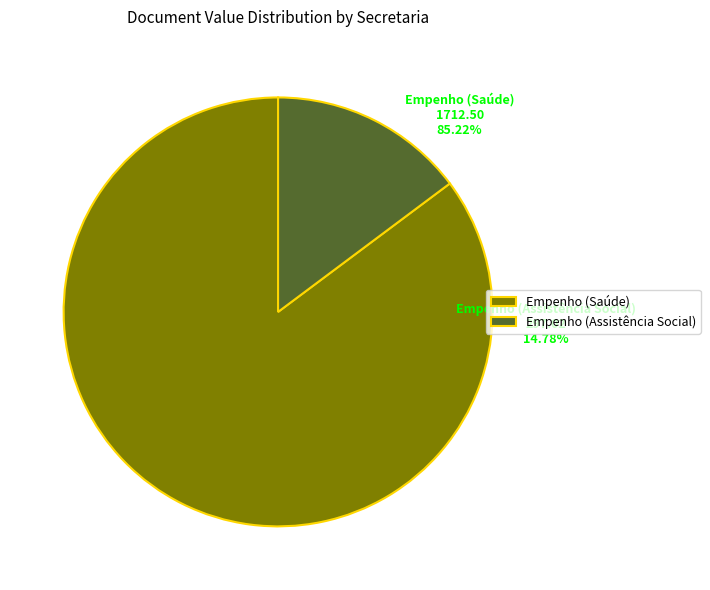

Is there any slice that represents more than half of the pie?

Yes